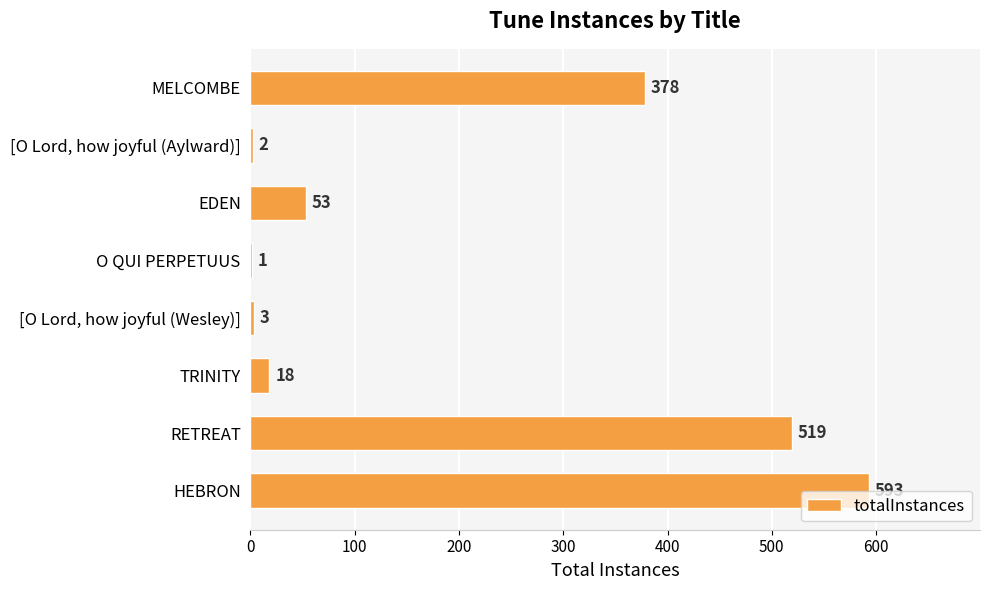

True or false: the data shows 11 at EDEN.

False